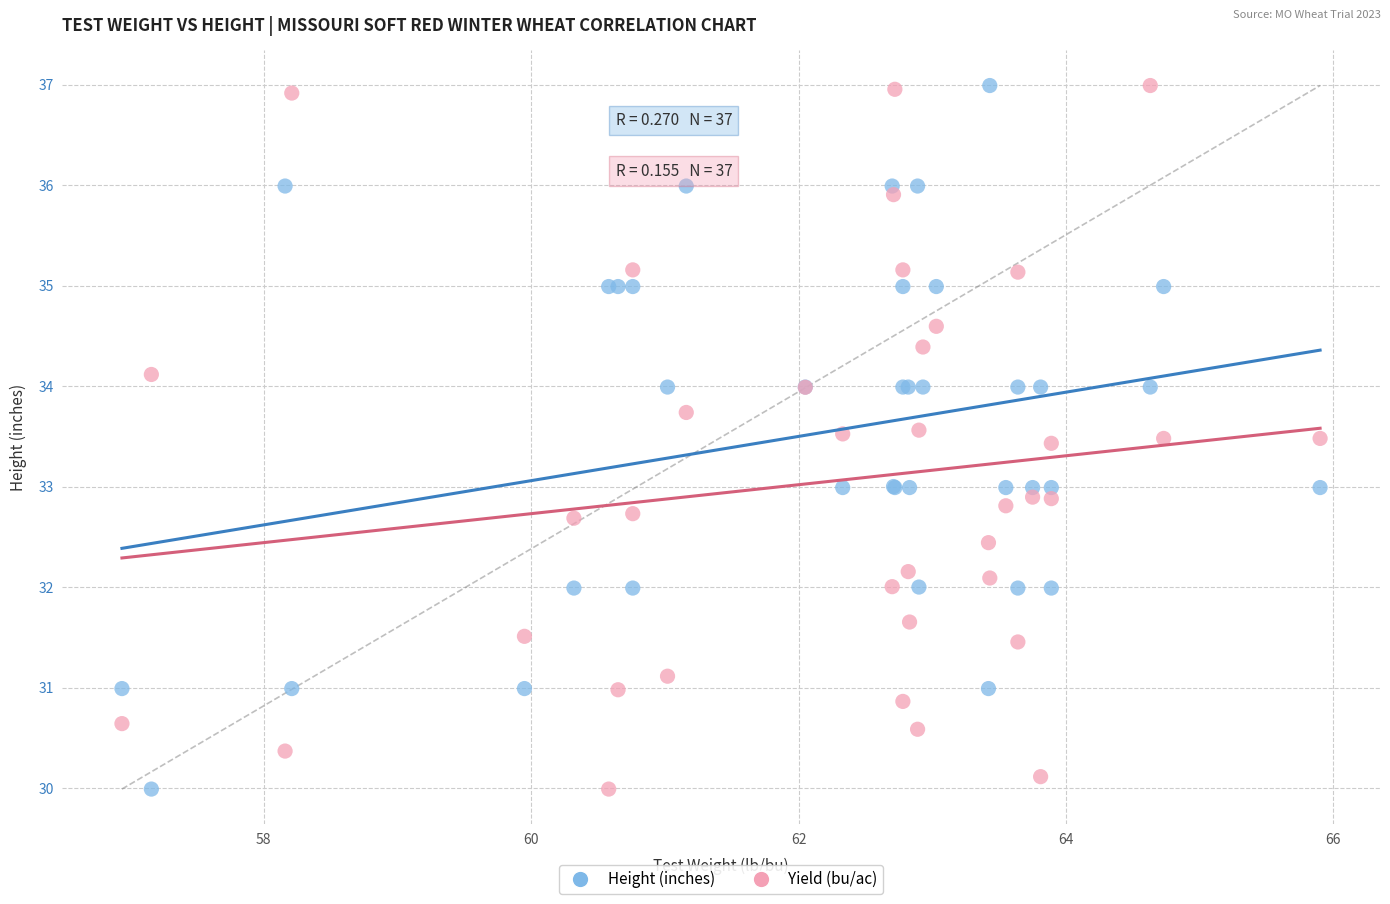

What is the X range (max minus min) for the scatter plot?

9.0